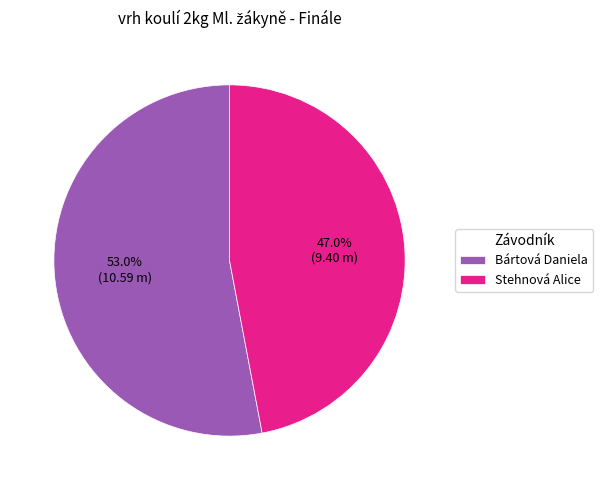

Rank the categories by value from highest to lowest.

Bártová Daniela, Stehnová Alice